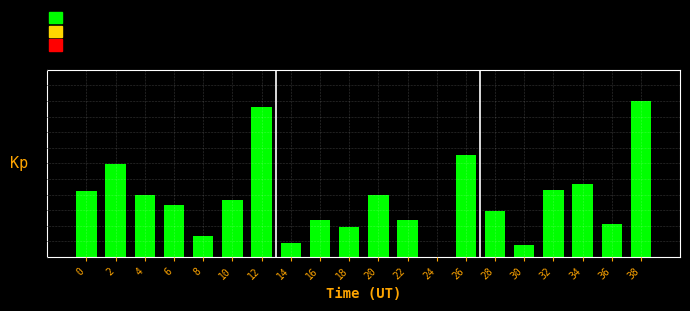

How many data points are less than 1?

5